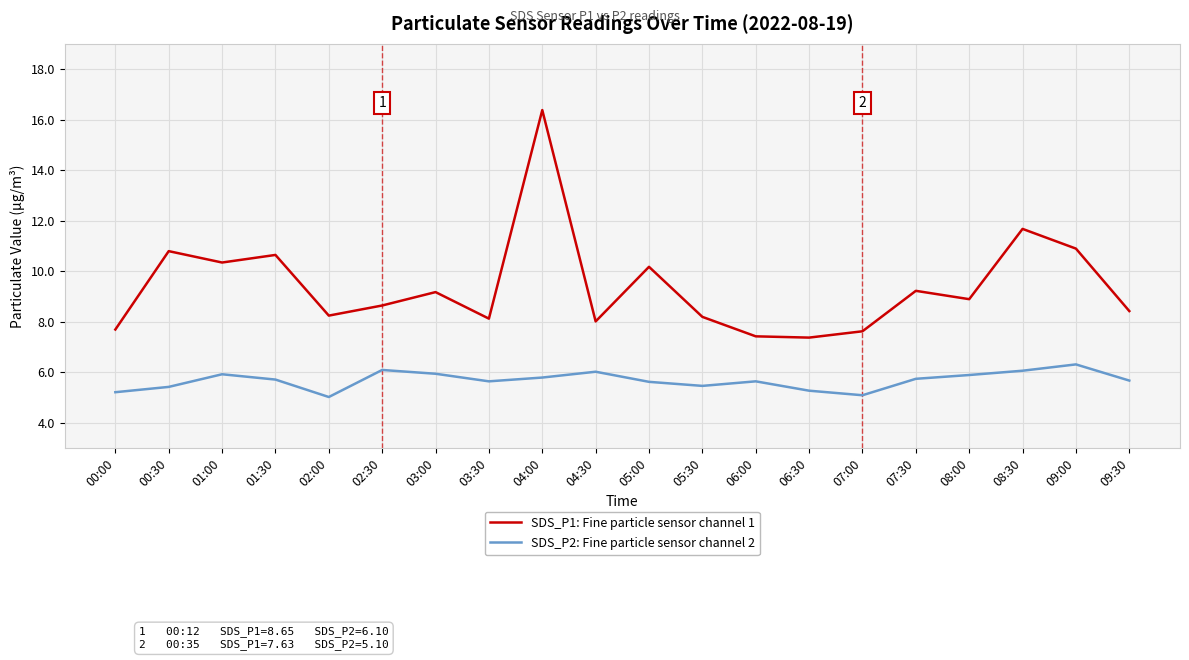

True or false: SDS_P1: Fine particle sensor channel 1 and SDS_P2: Fine particle sensor channel 2 intersect in this chart.

False